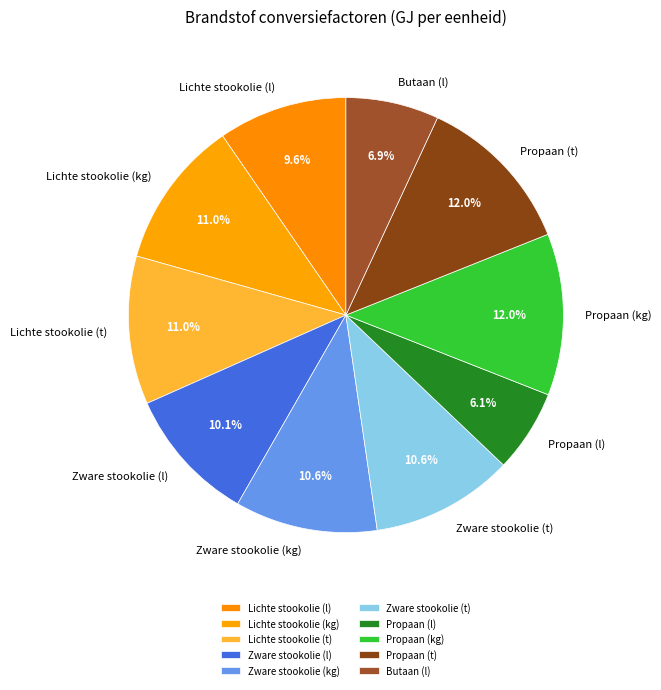

To the nearest percent, what is the average slice percentage?

10%